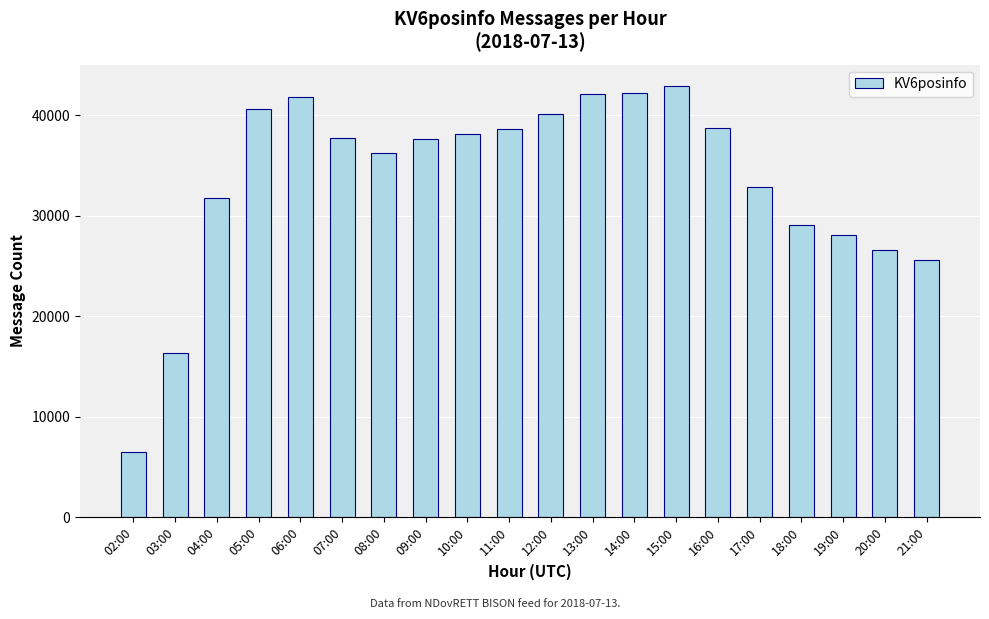

Are the bars grouped side by side (vs. stacked)?

No